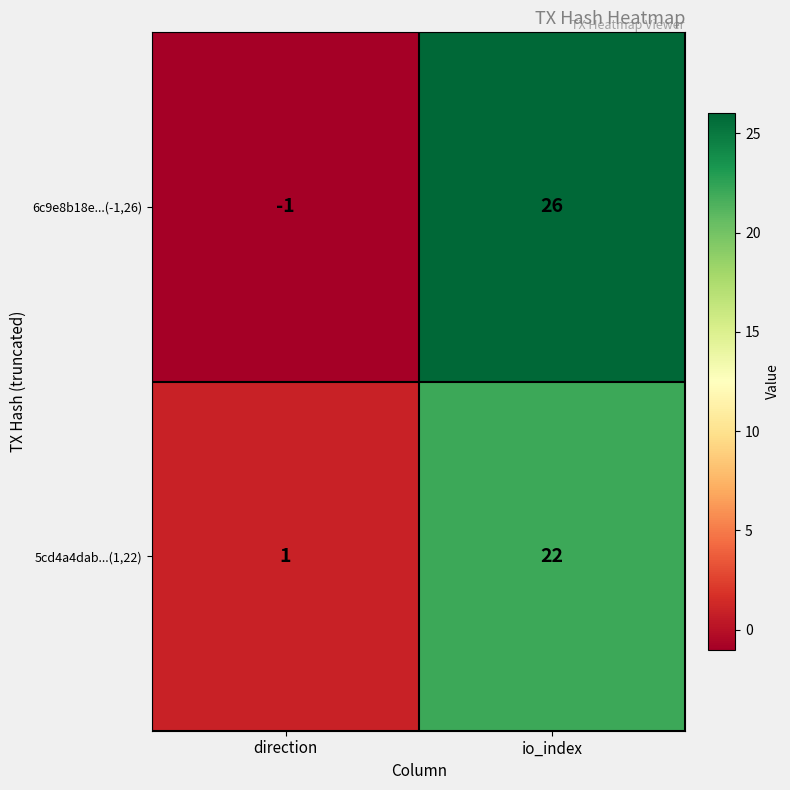

Where is 5cd4a4dab...(1,22) nearest to the value 11?

direction